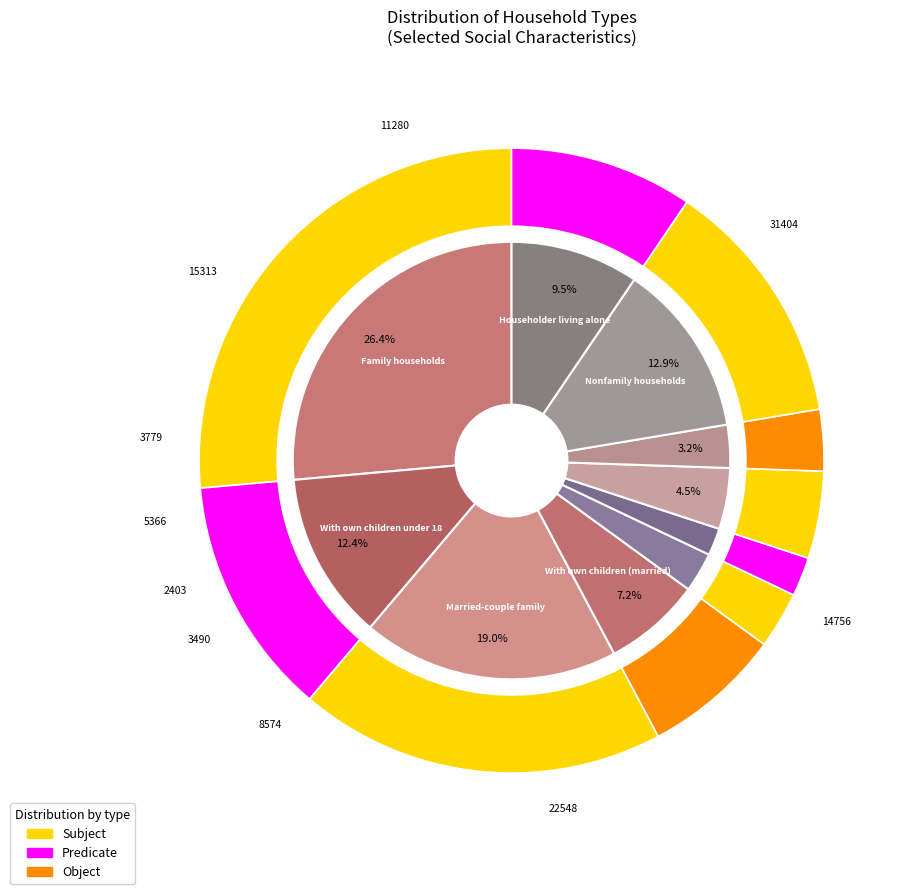

The Female householder slice represents 1% of the pie. True or false?

False